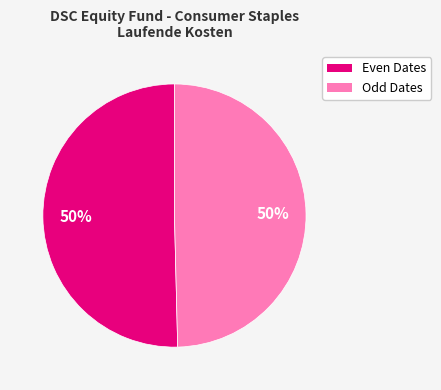

To the nearest percent, what is the average slice percentage?

50%